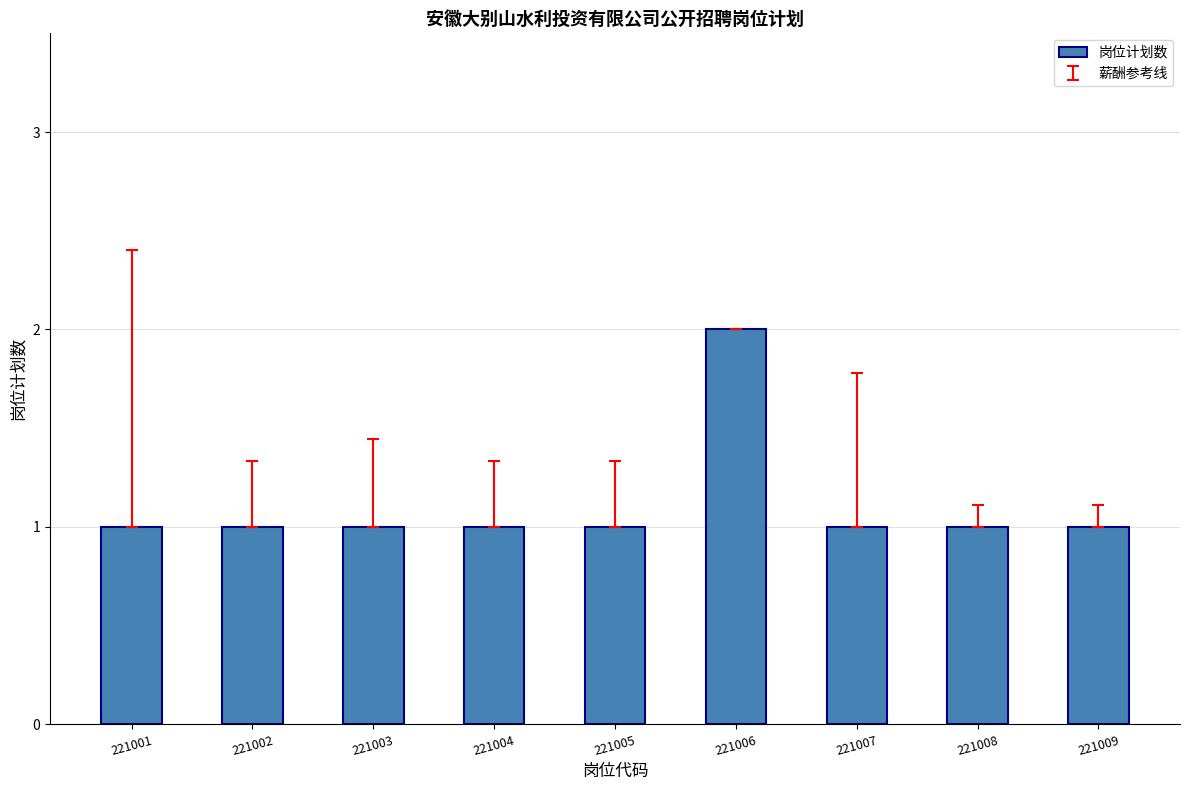

Approximately how many times larger is the value at 221003 compared to 221001?

1.0